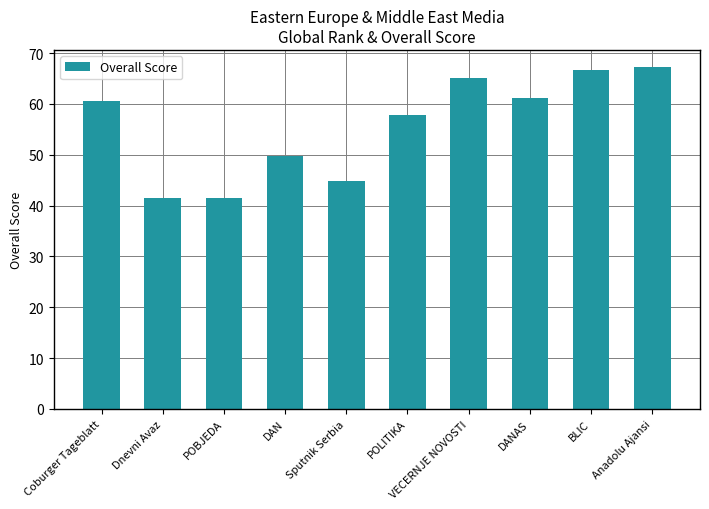

What is the sum of the values at POBJEDA and VECERNJE NOVOSTI?

106.5